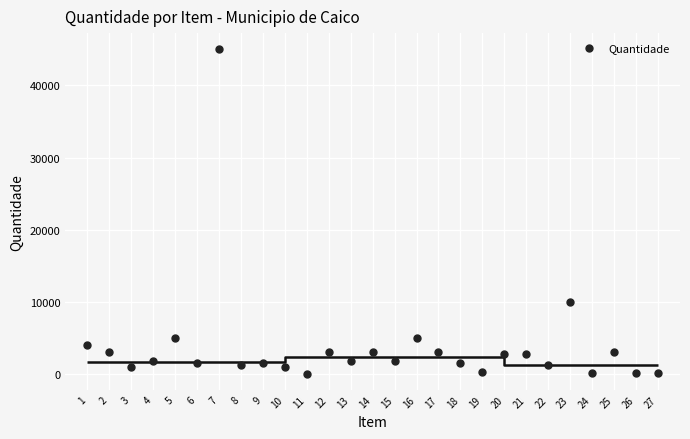

What is the range of Y values (max minus min)?

44950